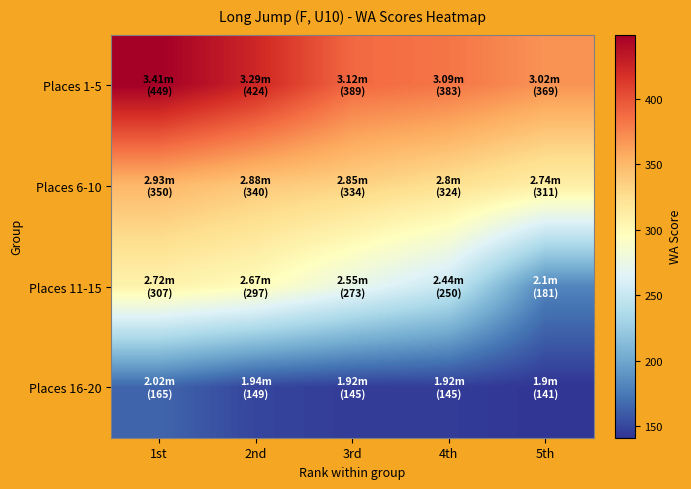

What is the greatest value displayed?

449